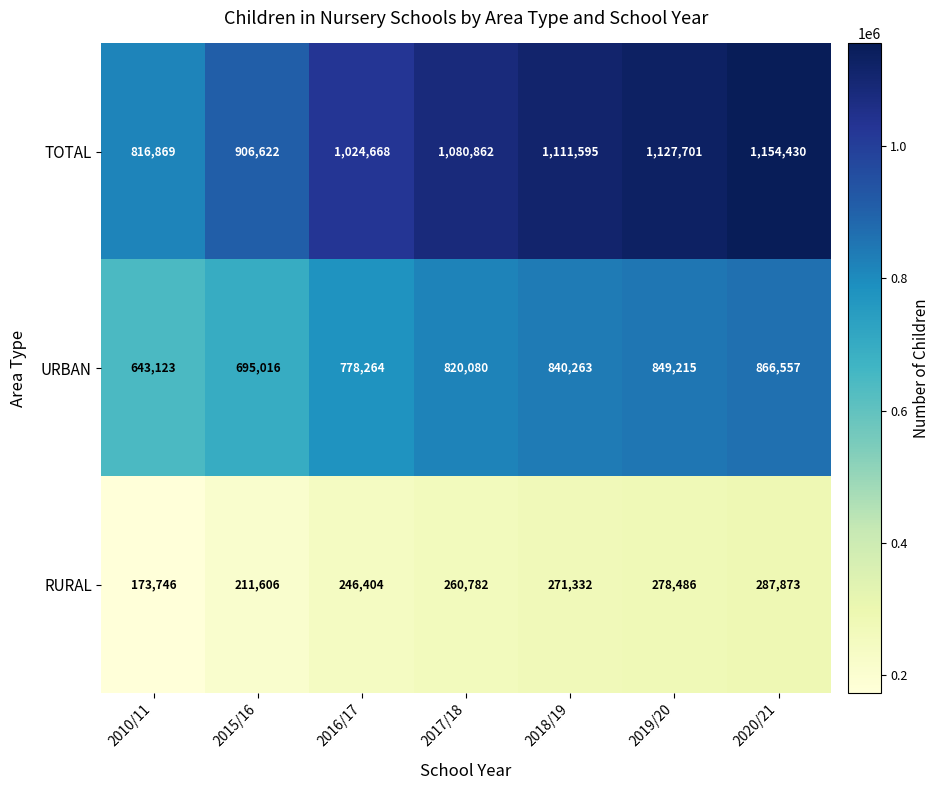

What is the total value across all series at 2016/17?

2049336